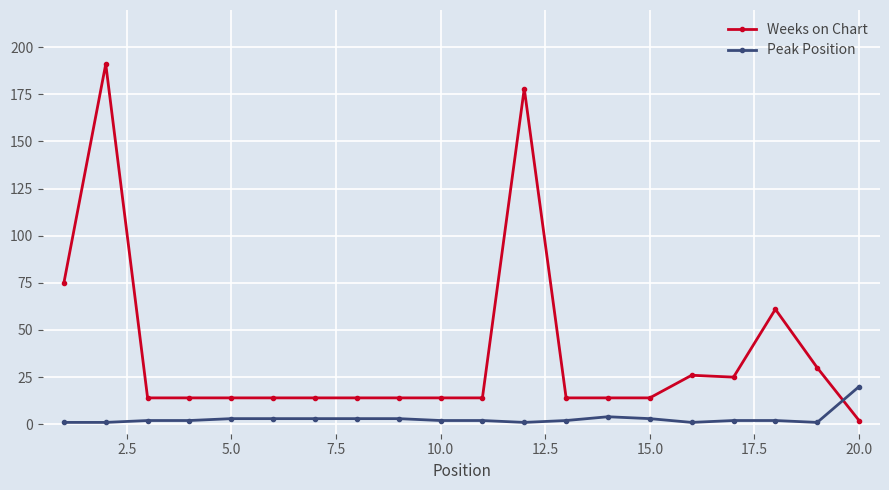

Which series has the widest spread of values?

Weeks on Chart